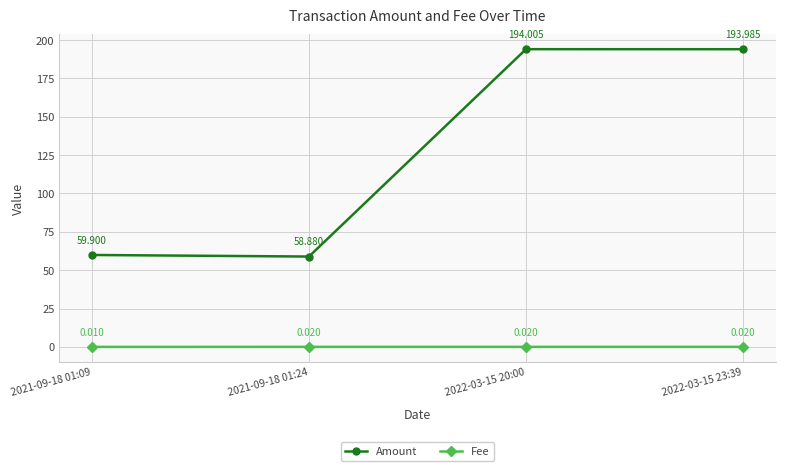

Rank the series by their maximum value, from highest to lowest.

Amount, Fee